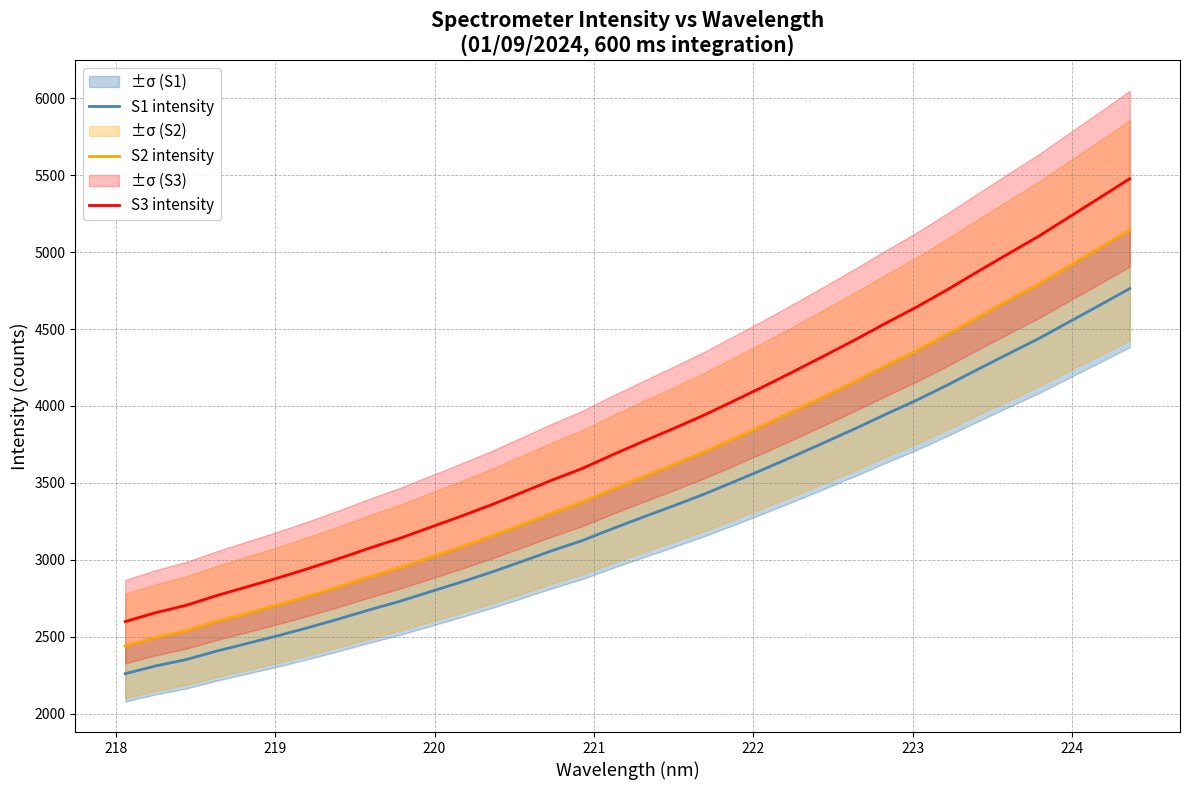

What is the lowest value of the S3 intensity series?

2598.0